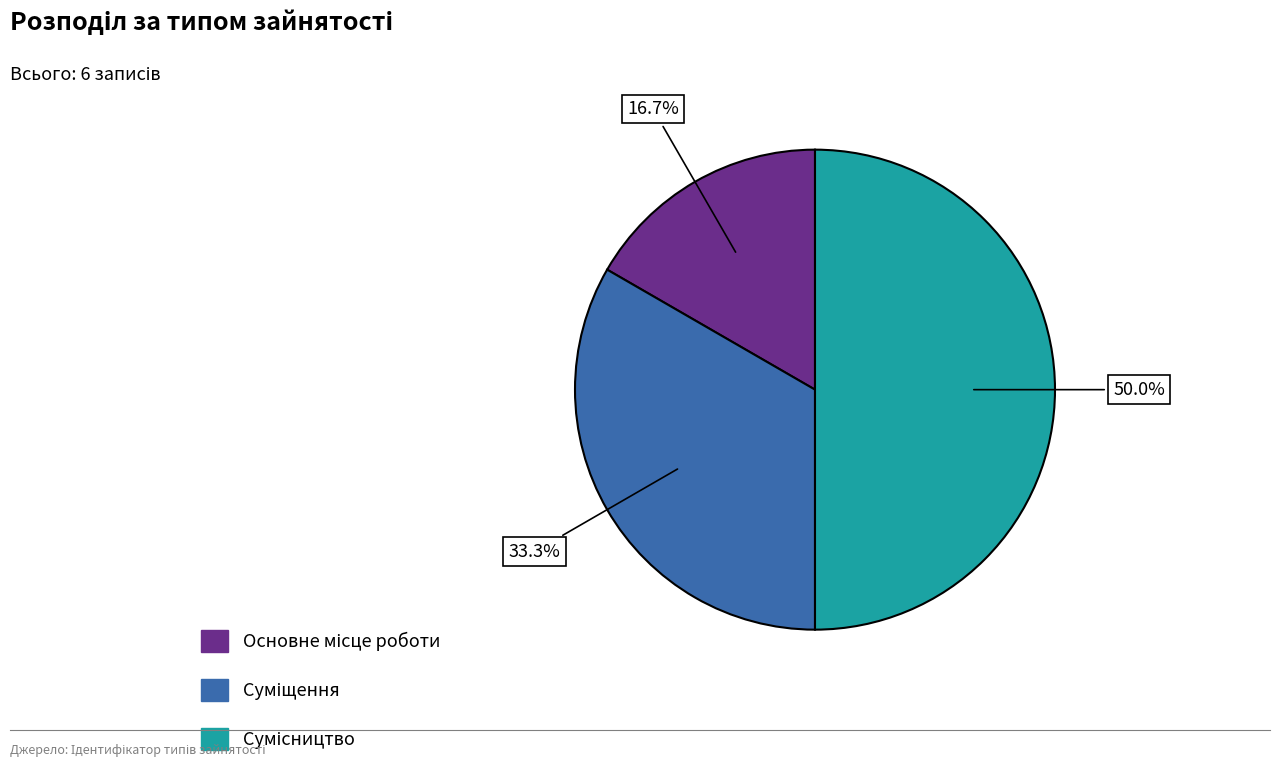

Is there a majority slice in this chart?

No